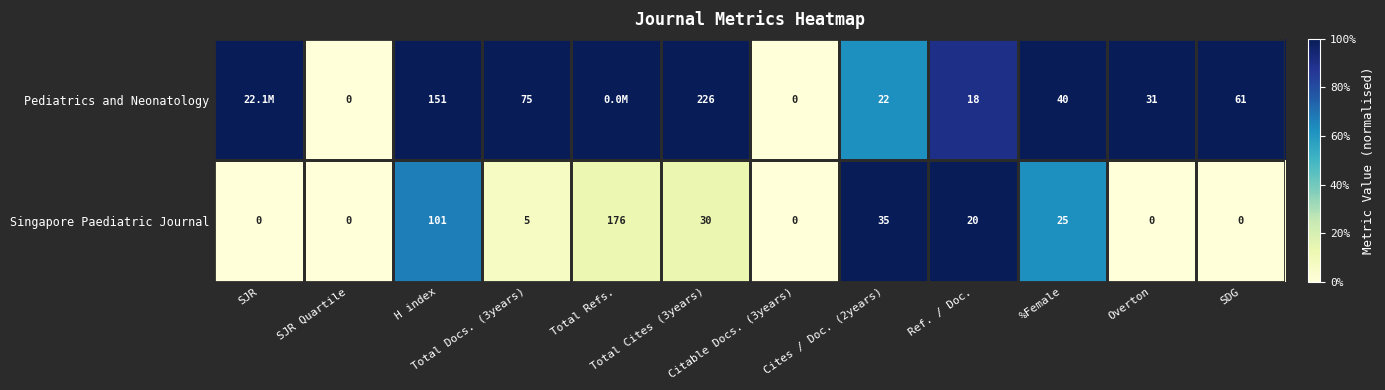

What is the average value of the Singapore Paediatric Journal series?

33